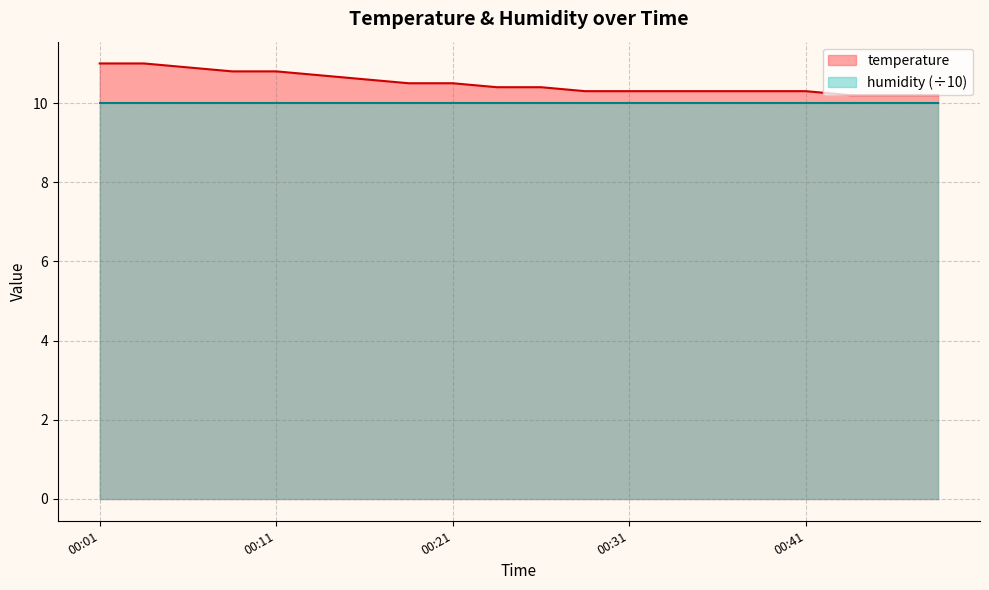

True or false: there are more than 0 points higher than both neighbors.

False